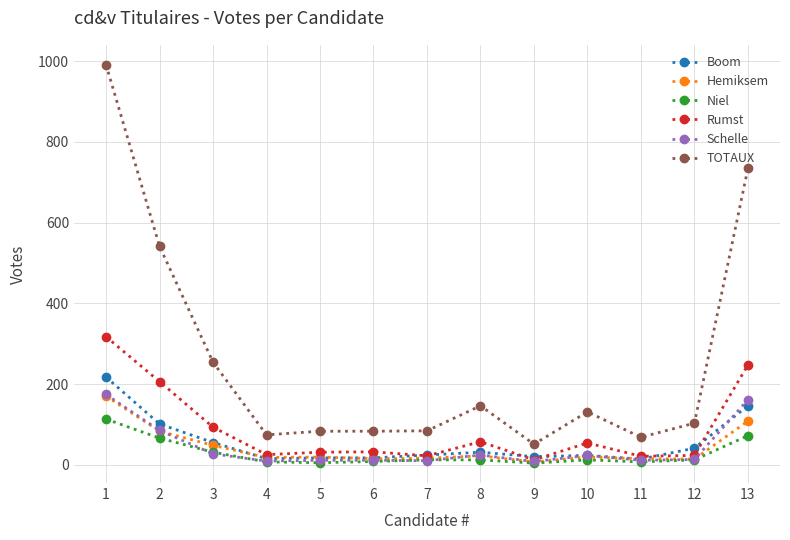

True or false: Schelle has more than 0 points higher than both neighbors.

True